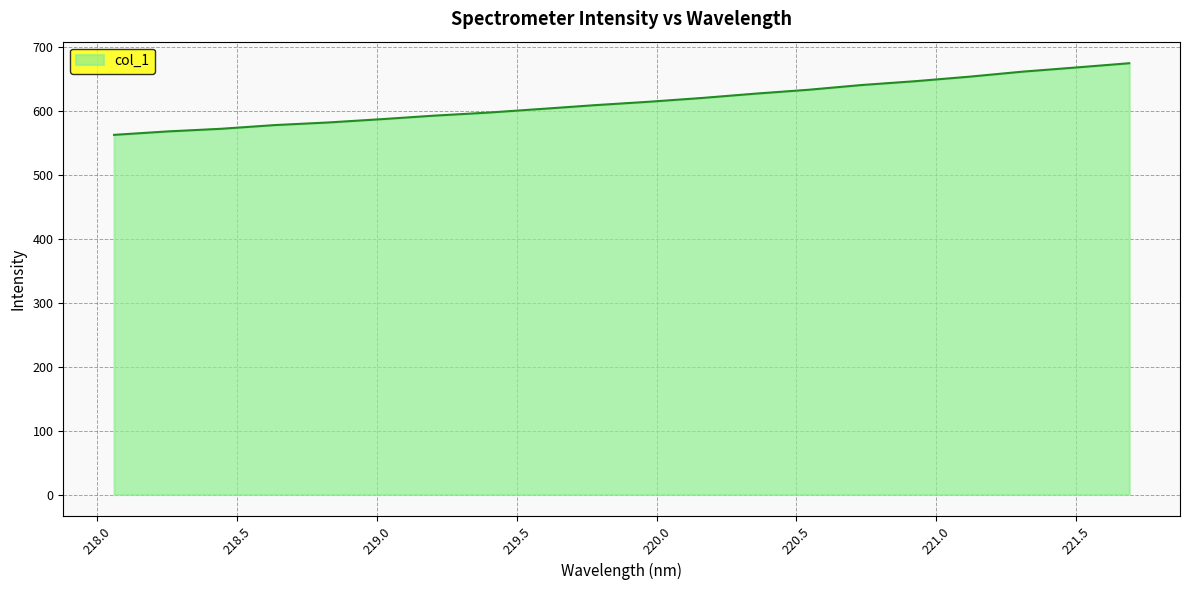

What is the smallest value displayed?

563.0